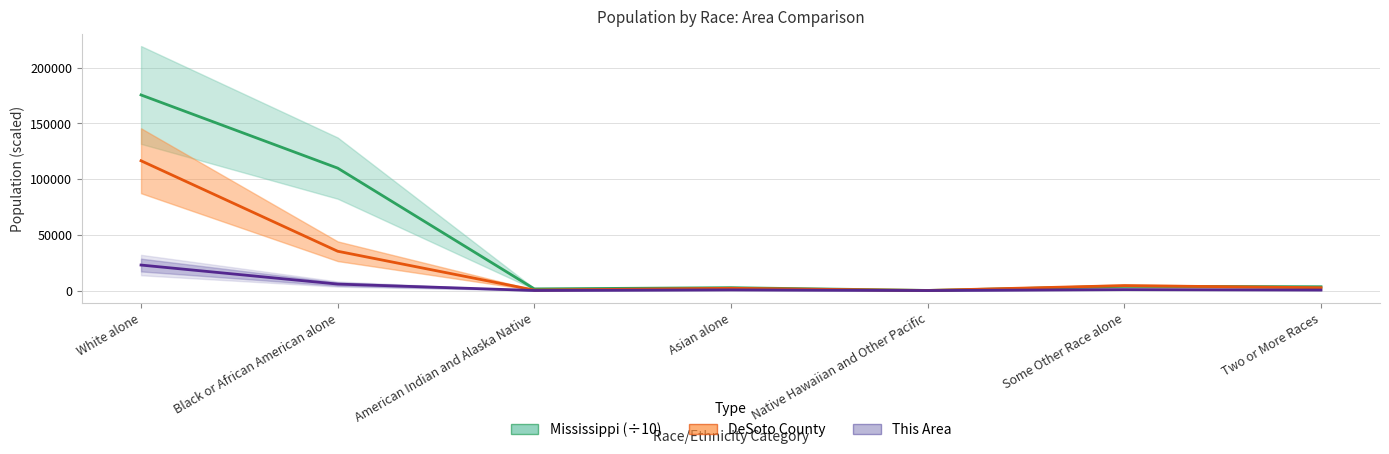

The value of This Area at Two or More Races is 472.0. True or false?

True